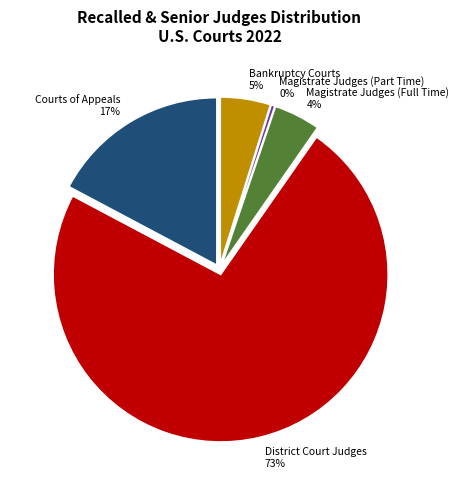

Which category has the smallest portion of the pie?

Magistrate Judges (Part Time)